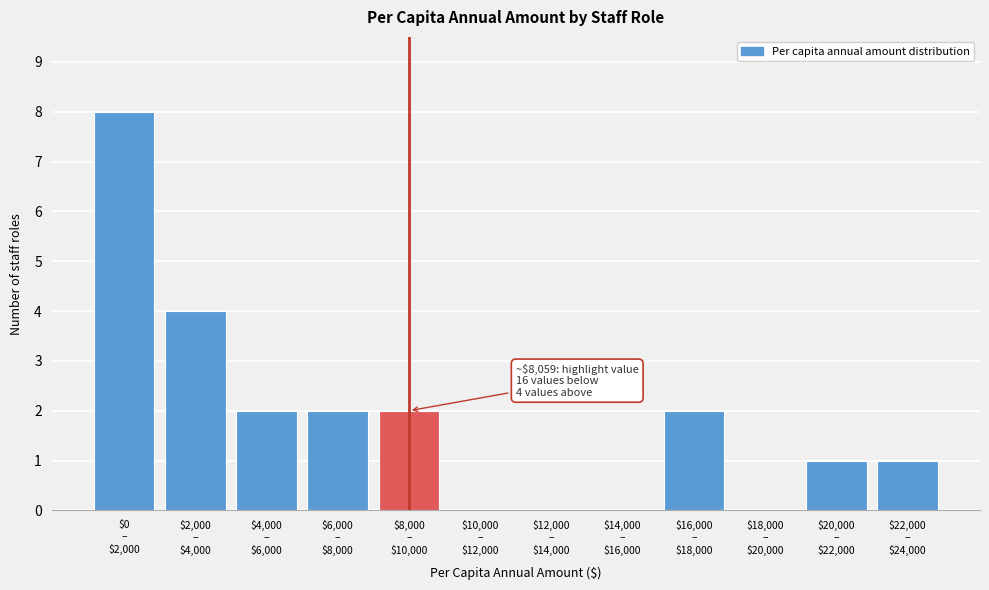

What is the sum of all values?

22